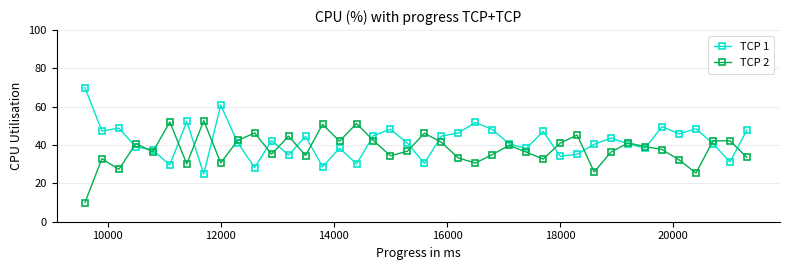

Which series has the largest total across all categories?

TCP 1